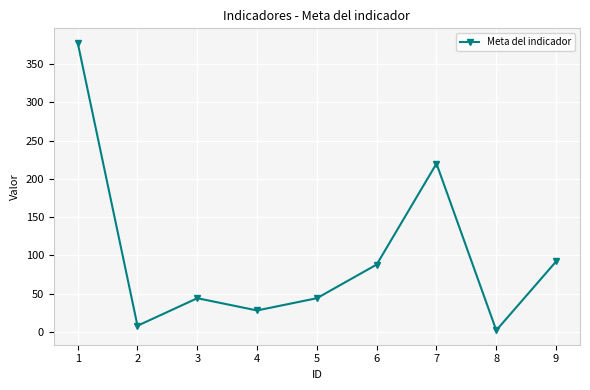

What is the greatest value displayed?

378